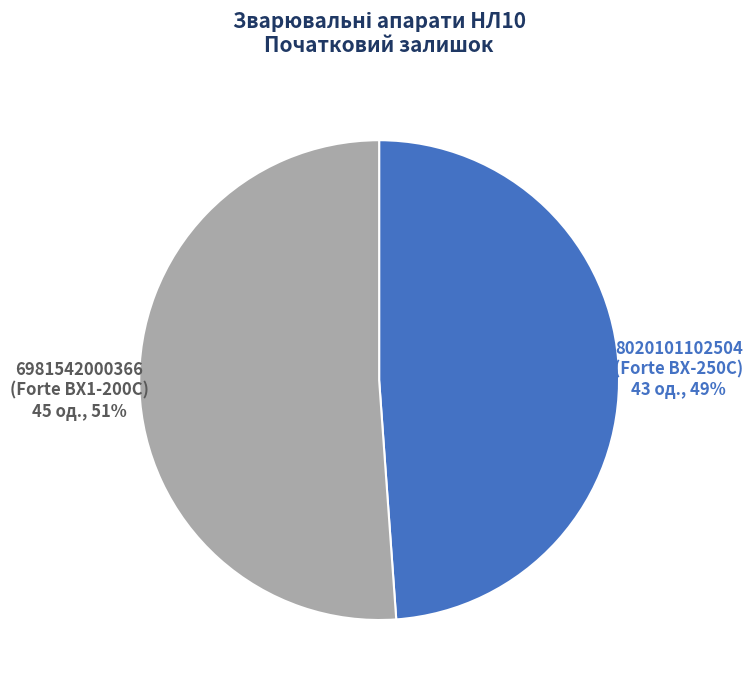

Do 6981542000366 (Forte BX1-200C) 45 од., 51% and 8020101102504 (Forte BX-250C) 43 од., 49% together represent more than half of the pie?

Yes